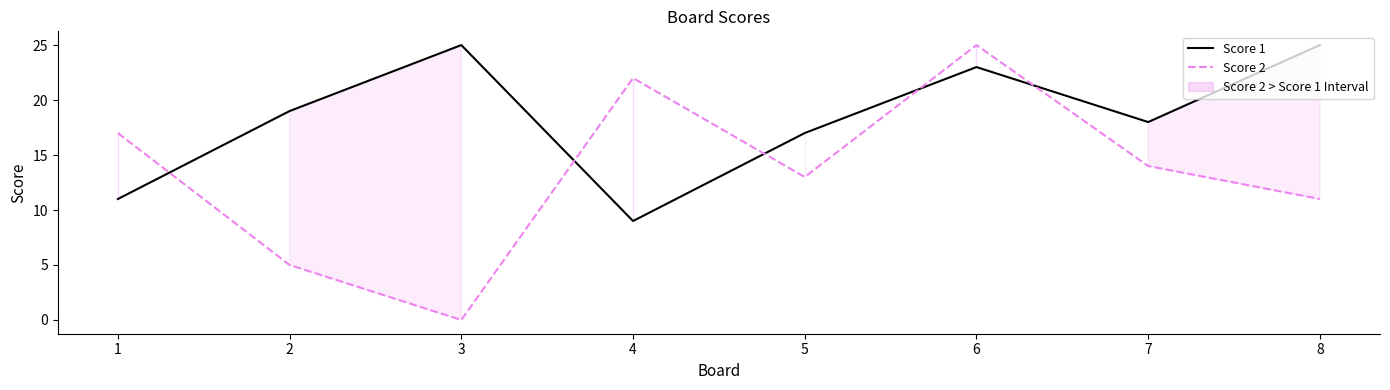

How many data points in Score 1 are above 19?

3